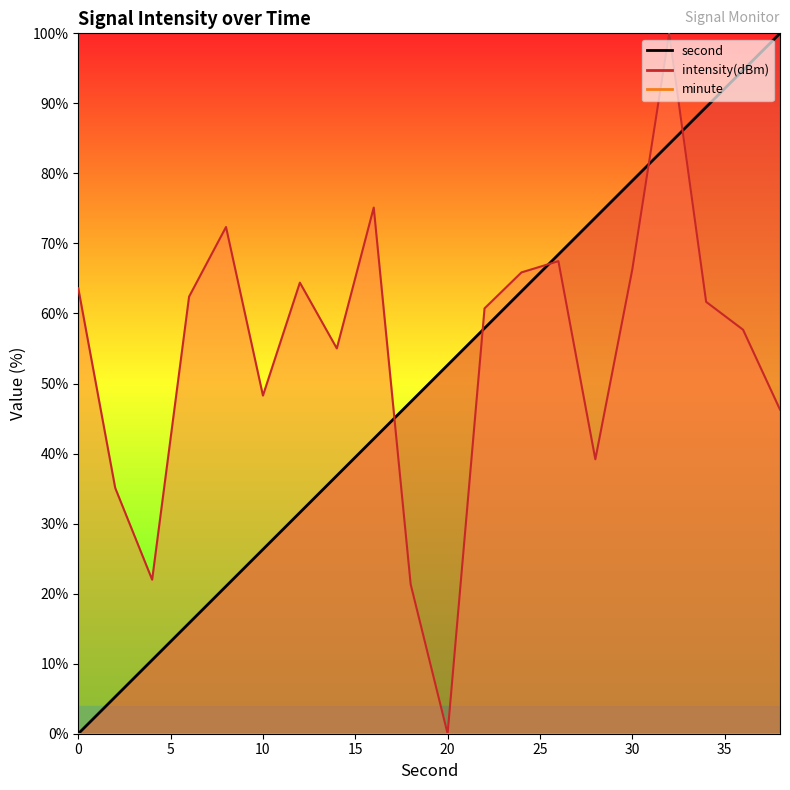

What is the highest value of the intensity(dBm) series?

100.0